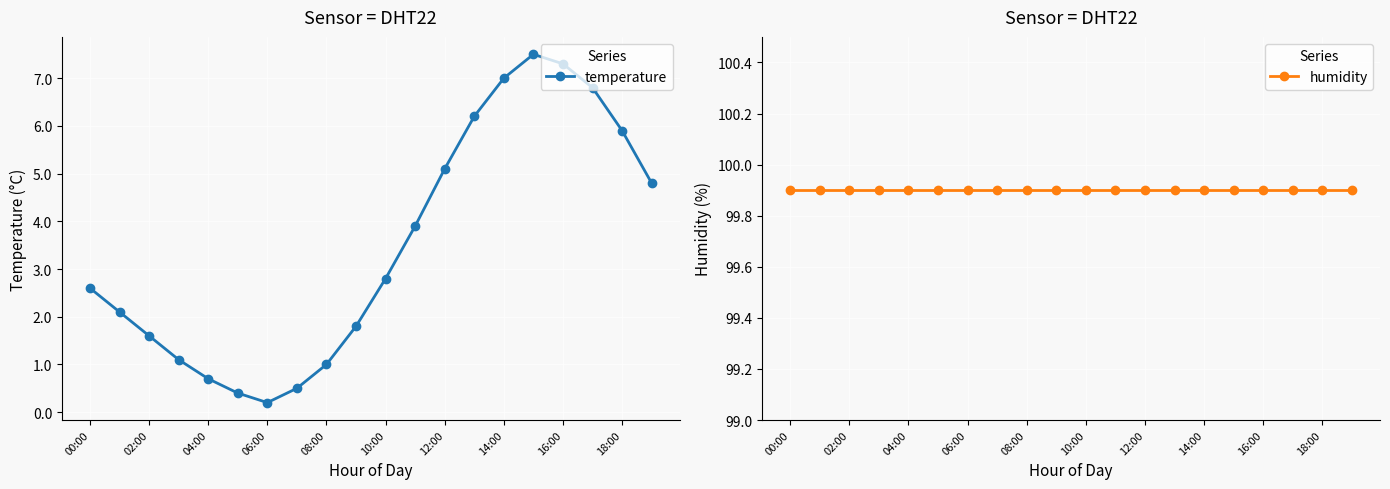

In temperature, how many points are higher than both neighbors (excluding endpoints)?

1